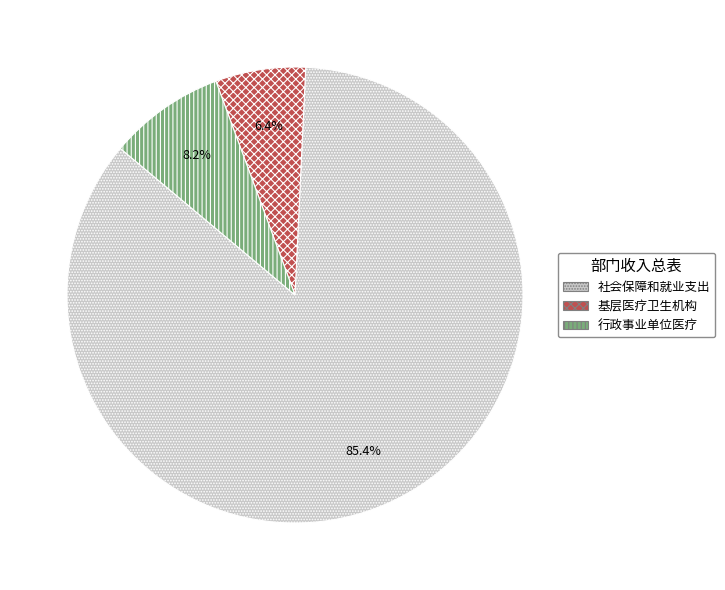

To the nearest percent, what is the difference between the largest and smallest slice percentages?

79%